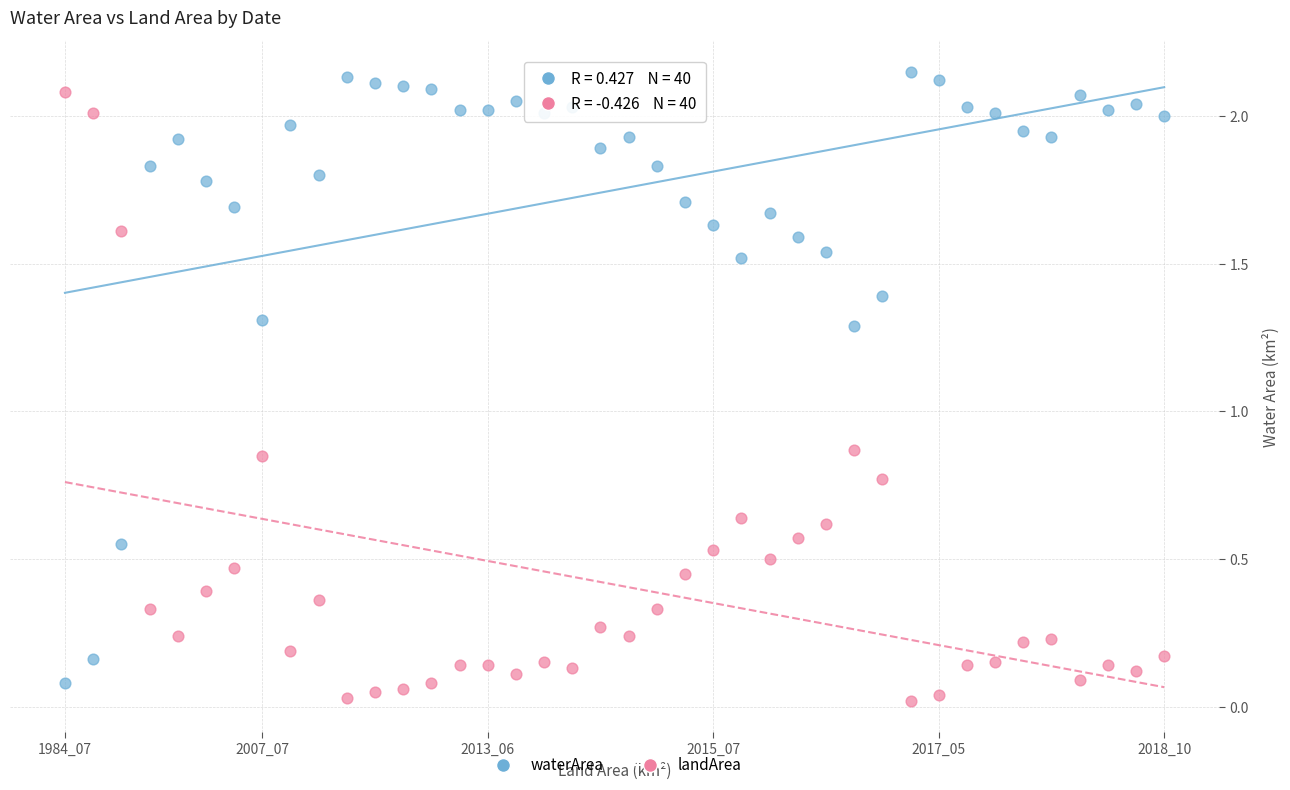

Which series contains the lowest Y value?

landArea